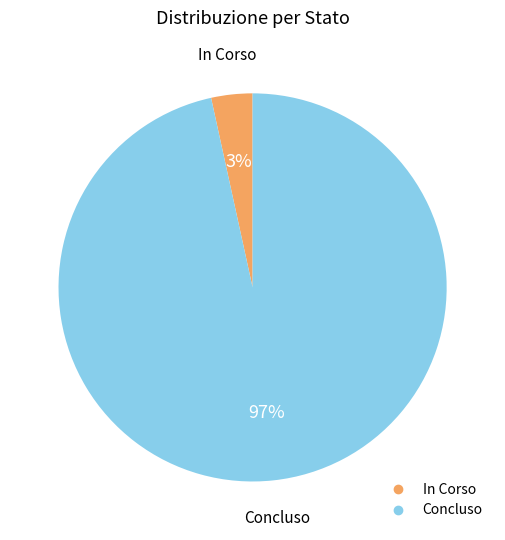

Is there any slice that represents more than half of the pie?

Yes